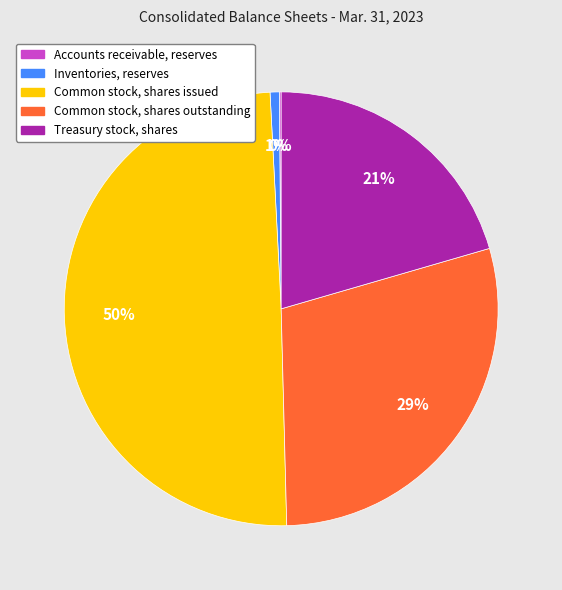

Which category has the biggest portion of the pie?

Common stock, shares issued